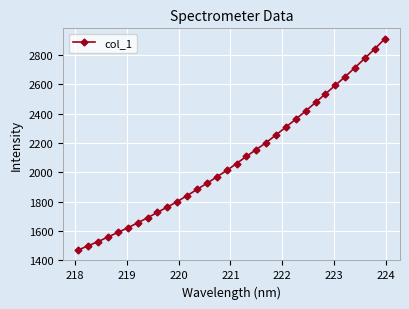

How many data points are less than 2059?

16